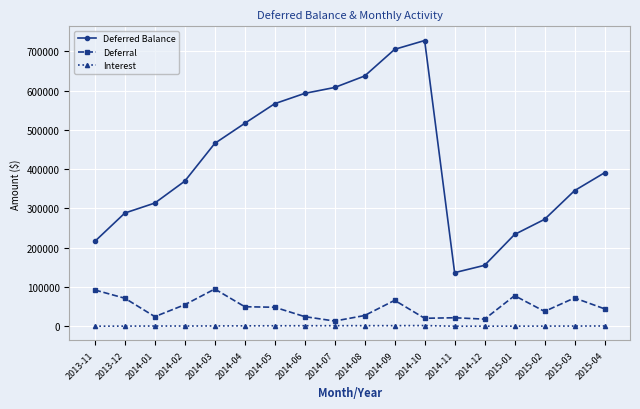

What is the difference between the Deferred Balance values at 2014-04 and 2014-05?

49965.5